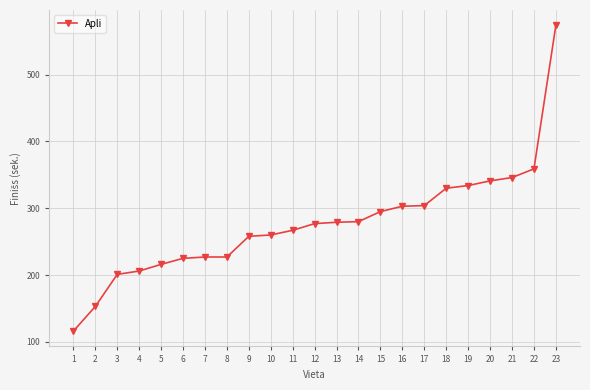

What is the change in value from 5 to 15?

+79